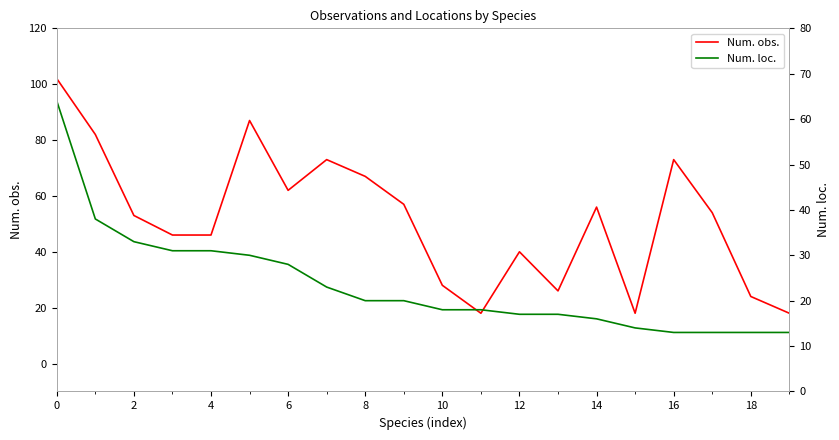

What is the average value of the Num. loc. series?

24